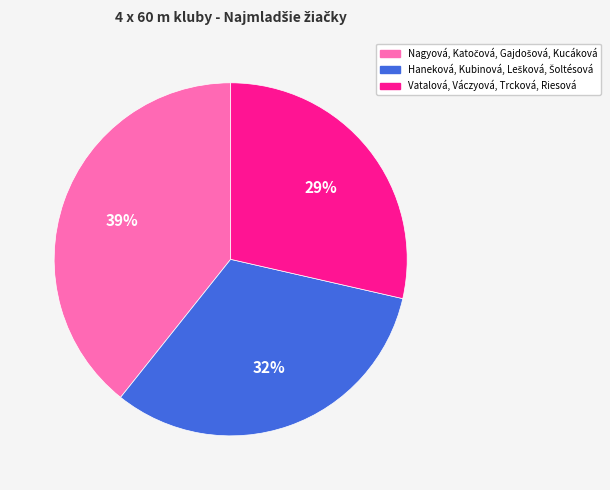

To the nearest percent, what portion does Vatalová, Váczyová, Trcková, Riesová represent?

29%